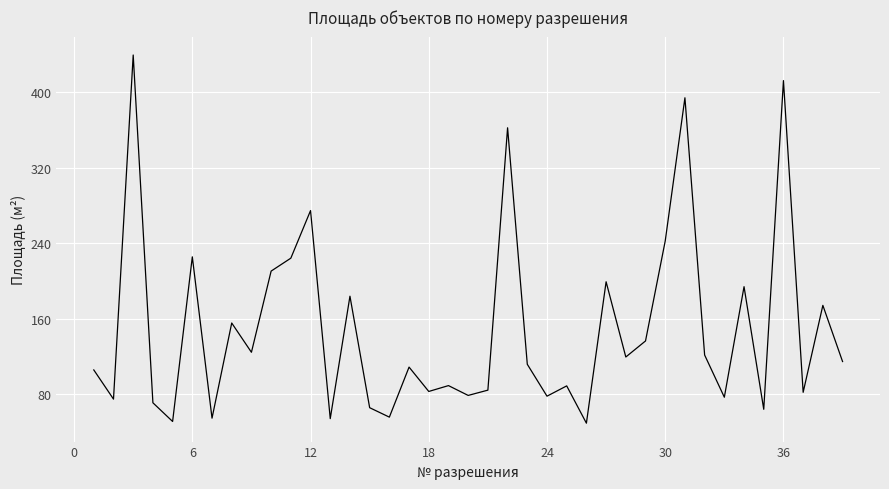

Is this an area chart (filled region under the line)?

No